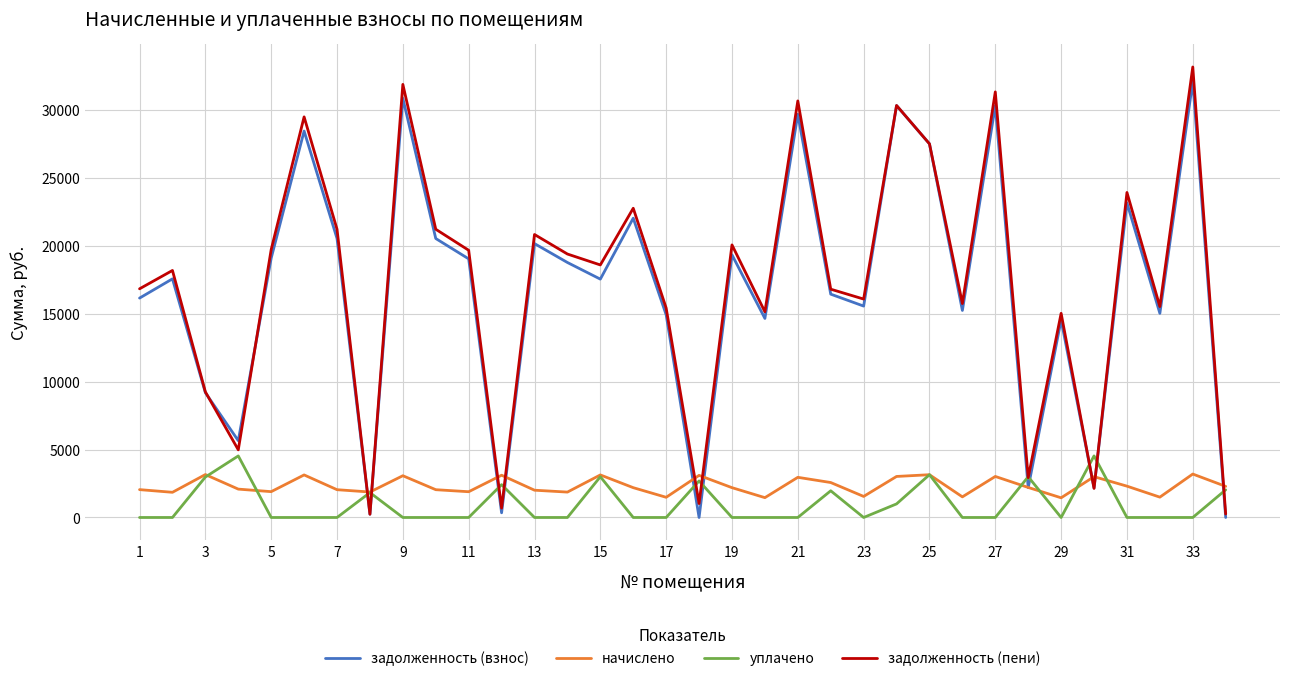

What is the maximum value shown in the chart?

33166.9